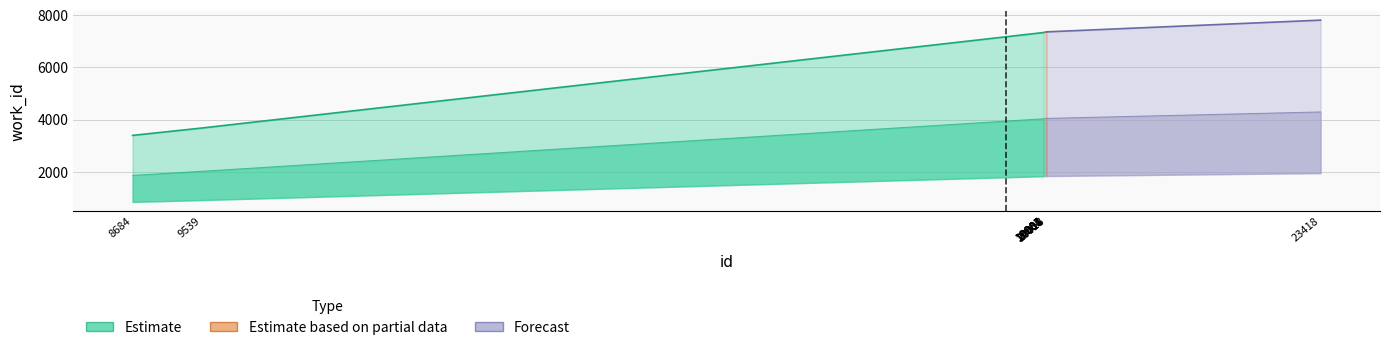

Reading right to left, extract all data points from this chart.

7810	7361	7360	7351	7349	7337	7337	7336	3678	3397